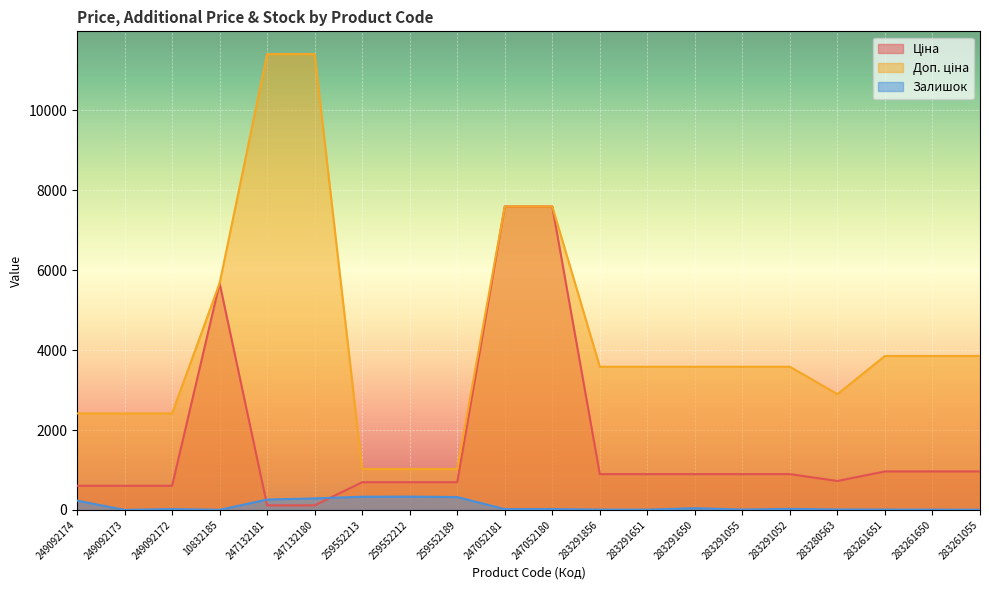

Where is the first local maximum for Залишок?

249092172